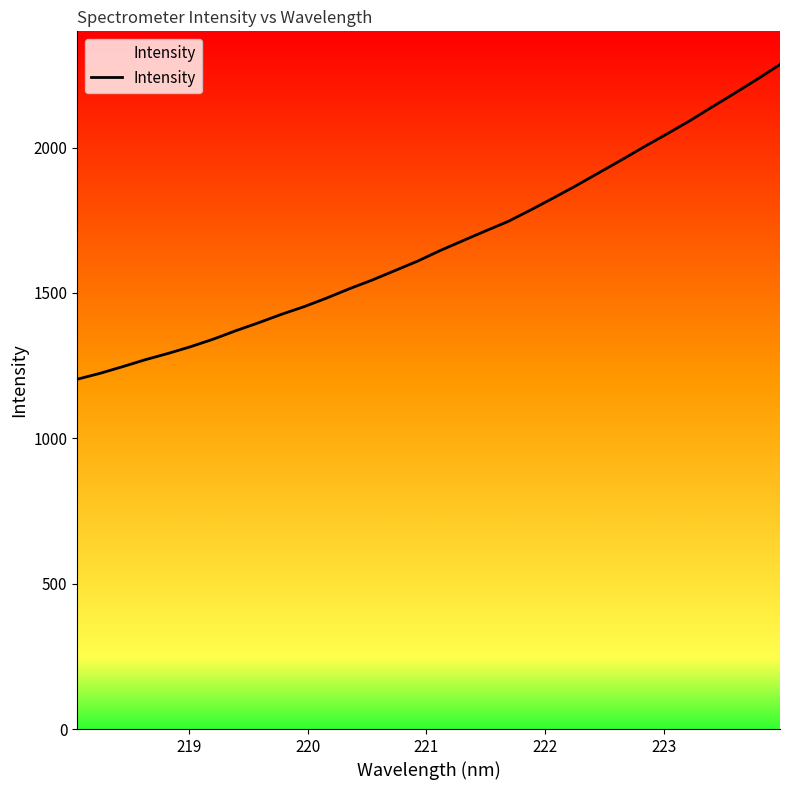

What is the difference between the maximum and minimum values?

1082.2